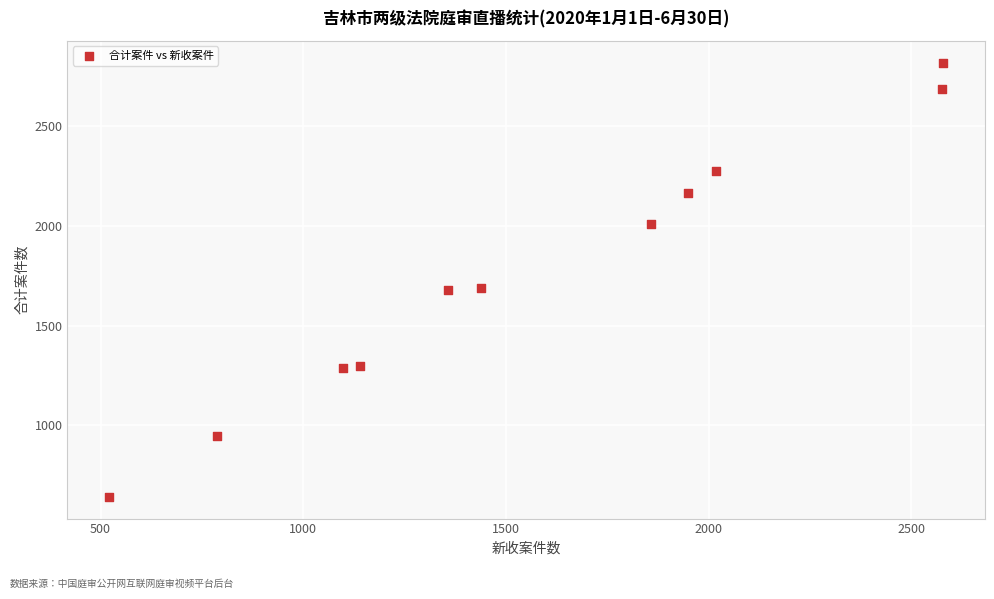

What is the range of Y values (max minus min)?

2176